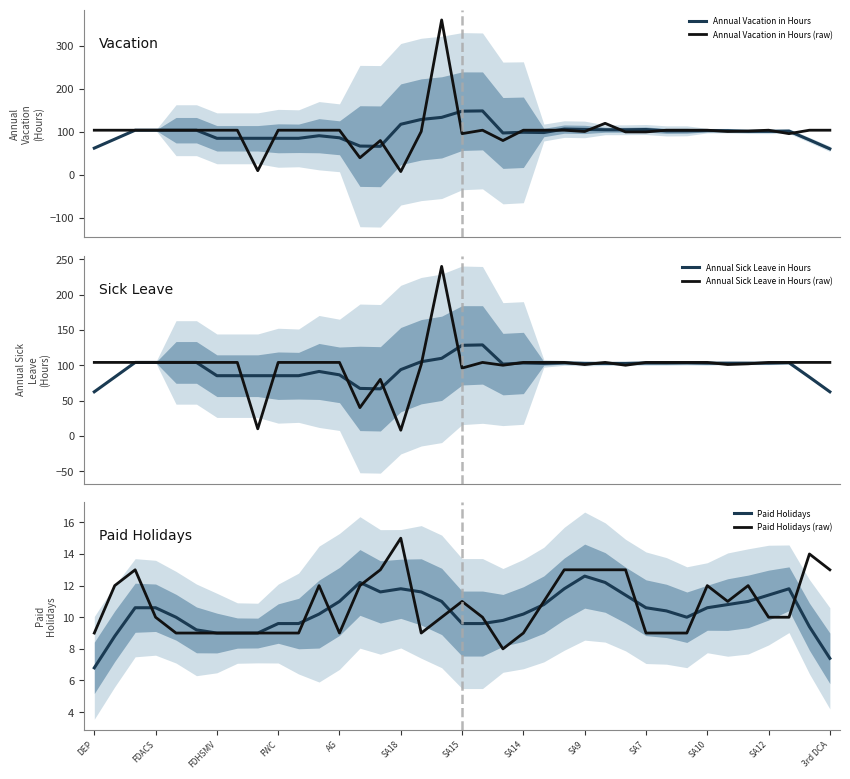

Is this an area chart (filled region under the line)?

No